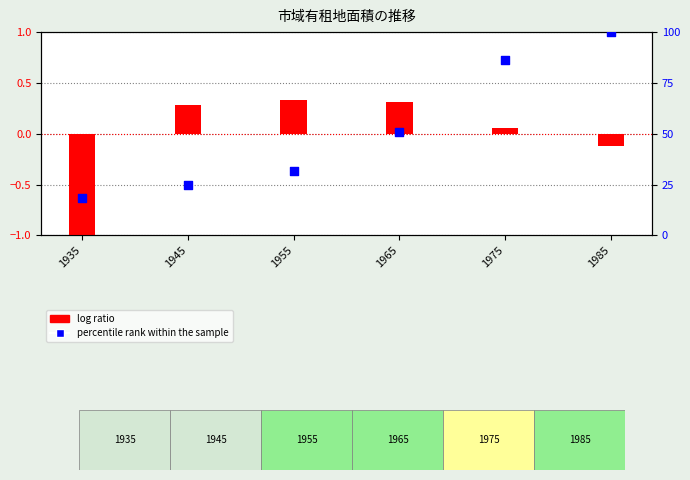

What is the total value across all series at 1965?

51.1